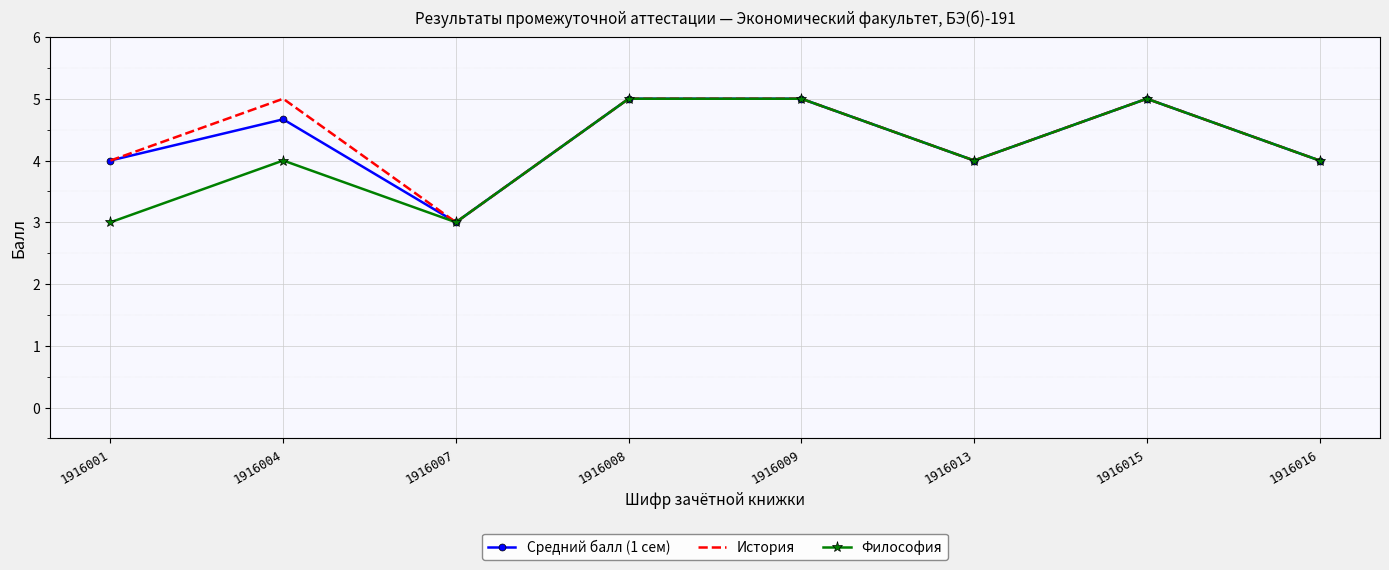

What is the total value across all series at 1916013?

12.0